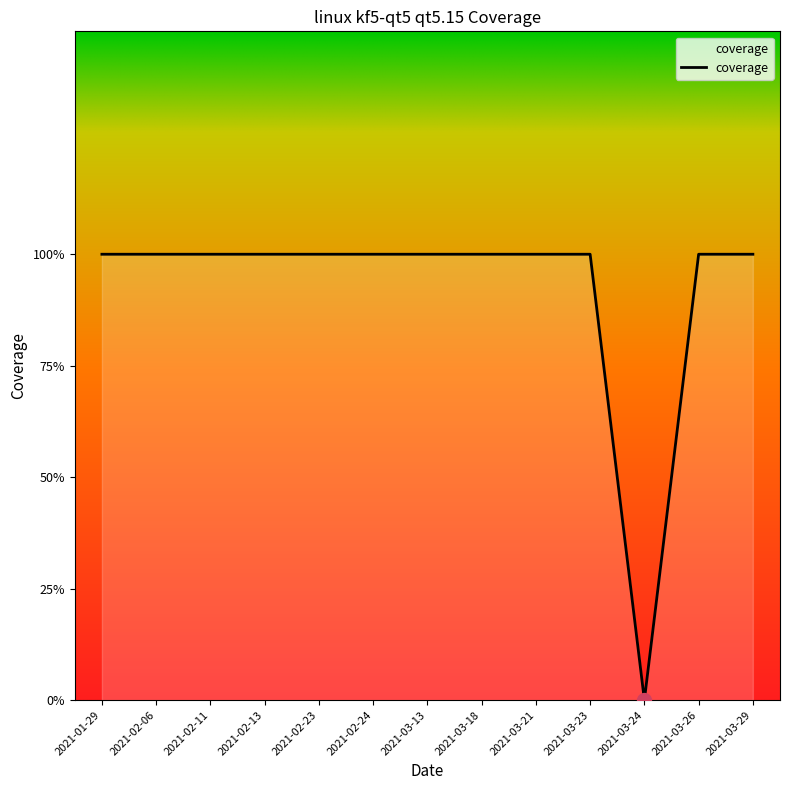

What is the label of the 6th point from the left?

2021-02-24